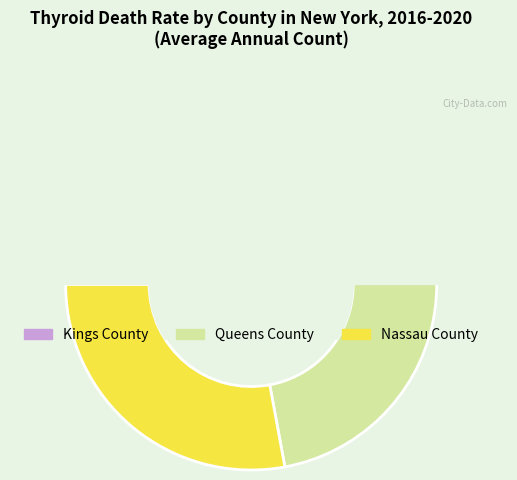

Is there a majority slice in this chart?

No